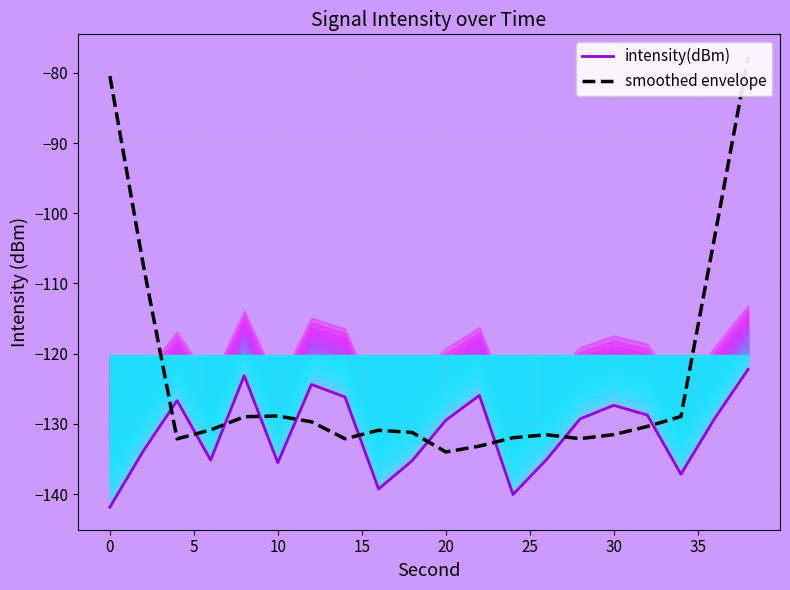

What is the minimum value for intensity(dBm)?

-141.9